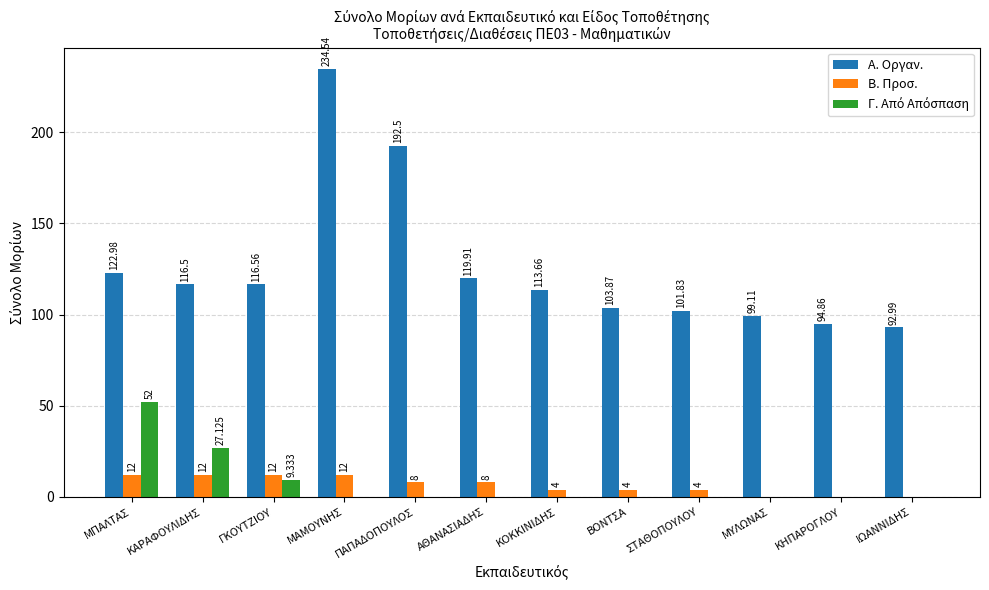

How many categories are shown in the chart?

12